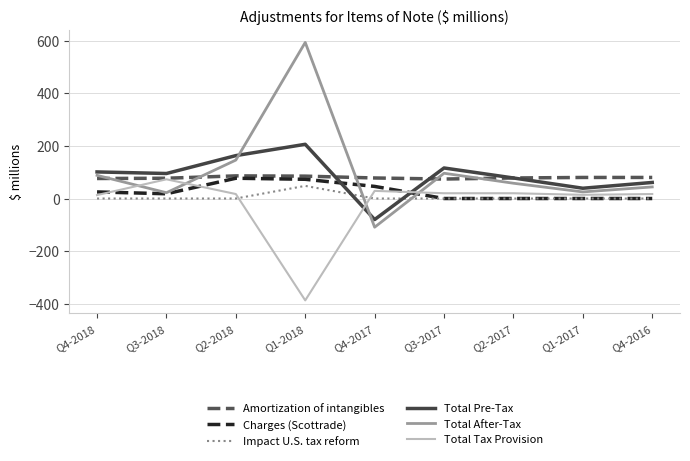

The Total Pre-Tax series shows 95 at Q3-2018. True or false?

True